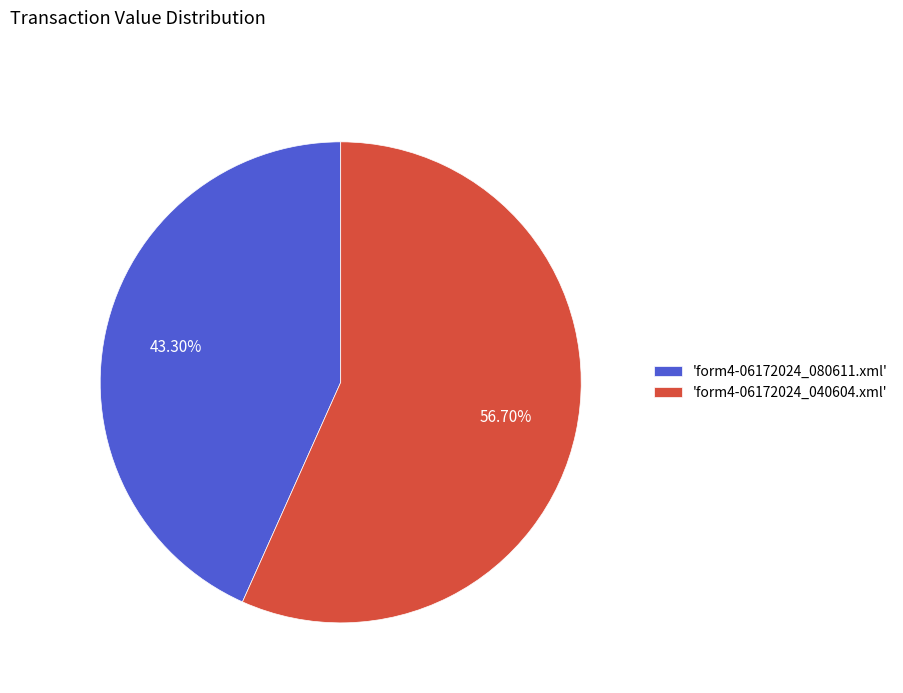

Count the number of slices in the pie.

2